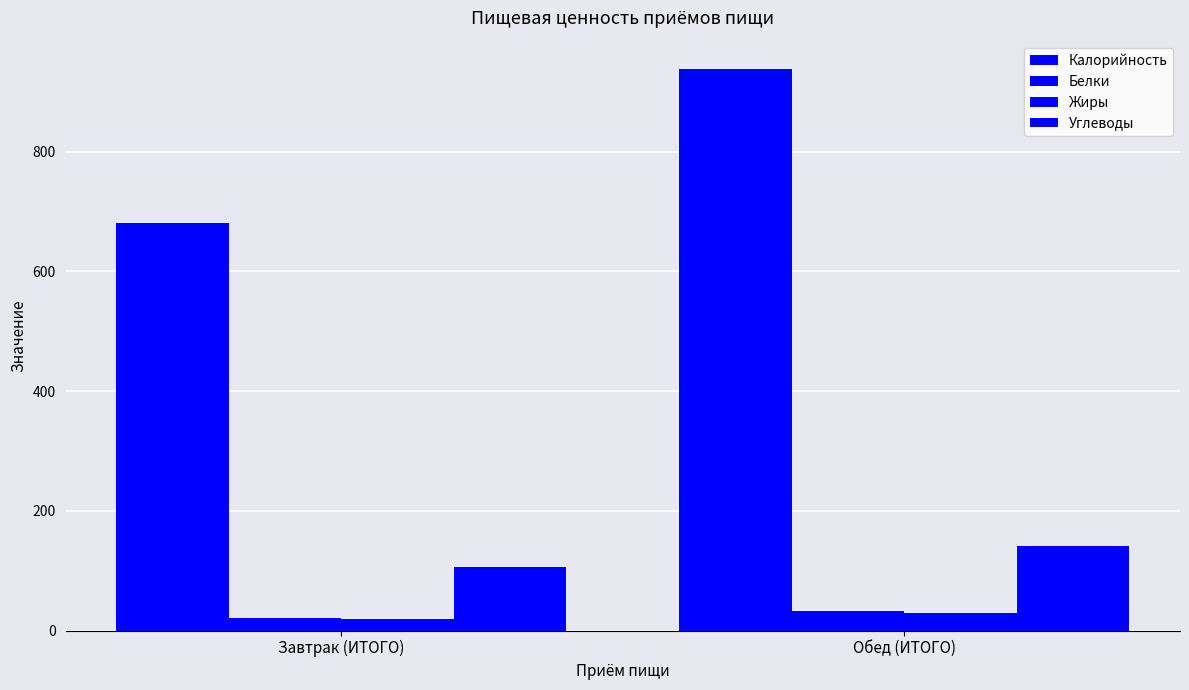

Is it true that Жиры equals 43.3 at Обед (ИТОГО)?

False